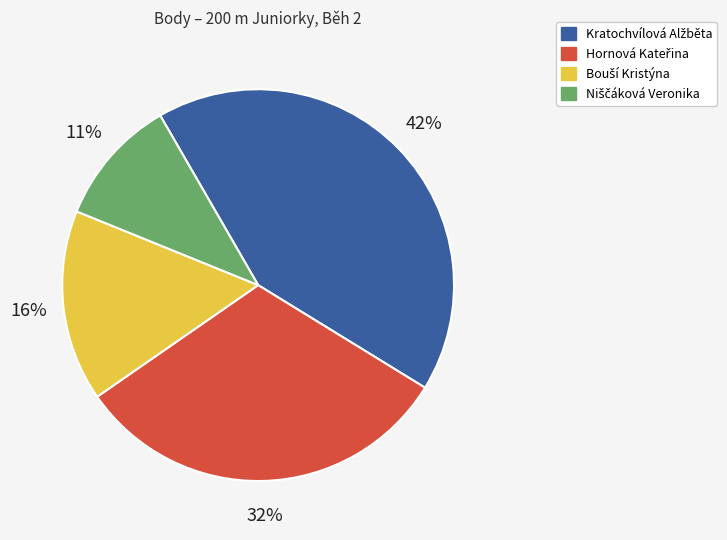

Is there any slice that represents more than half of the pie?

No